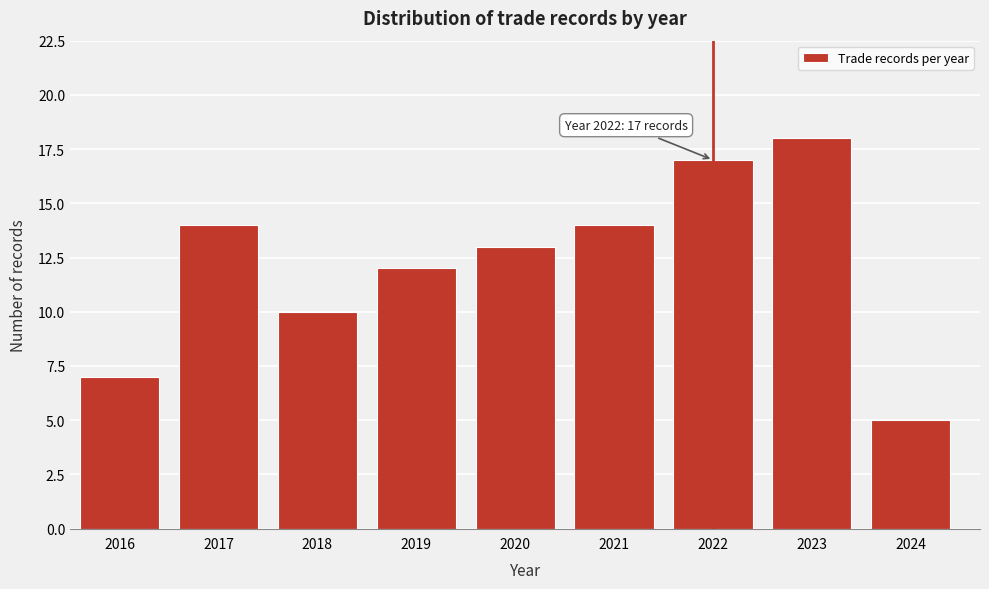

Reading left to right, list all the values displayed in this chart.

2016=7	2017=14	2018=10	2019=12	2020=13	2021=14	2022=17	2023=18	2024=5